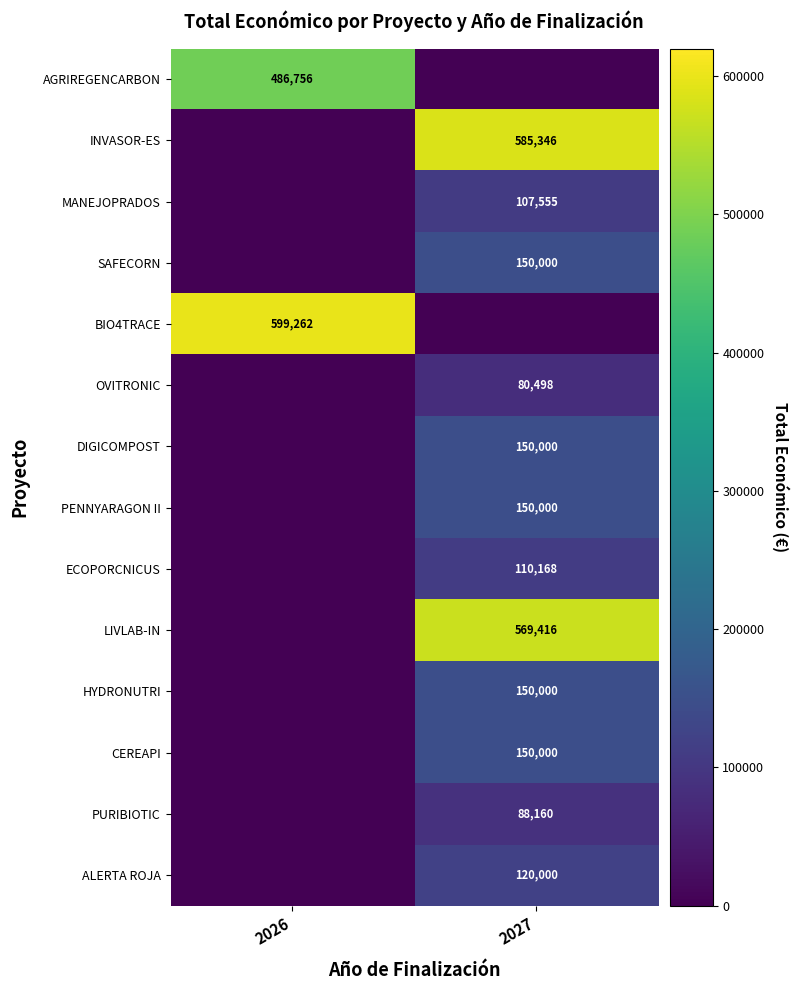

What is the greatest value displayed?

599262